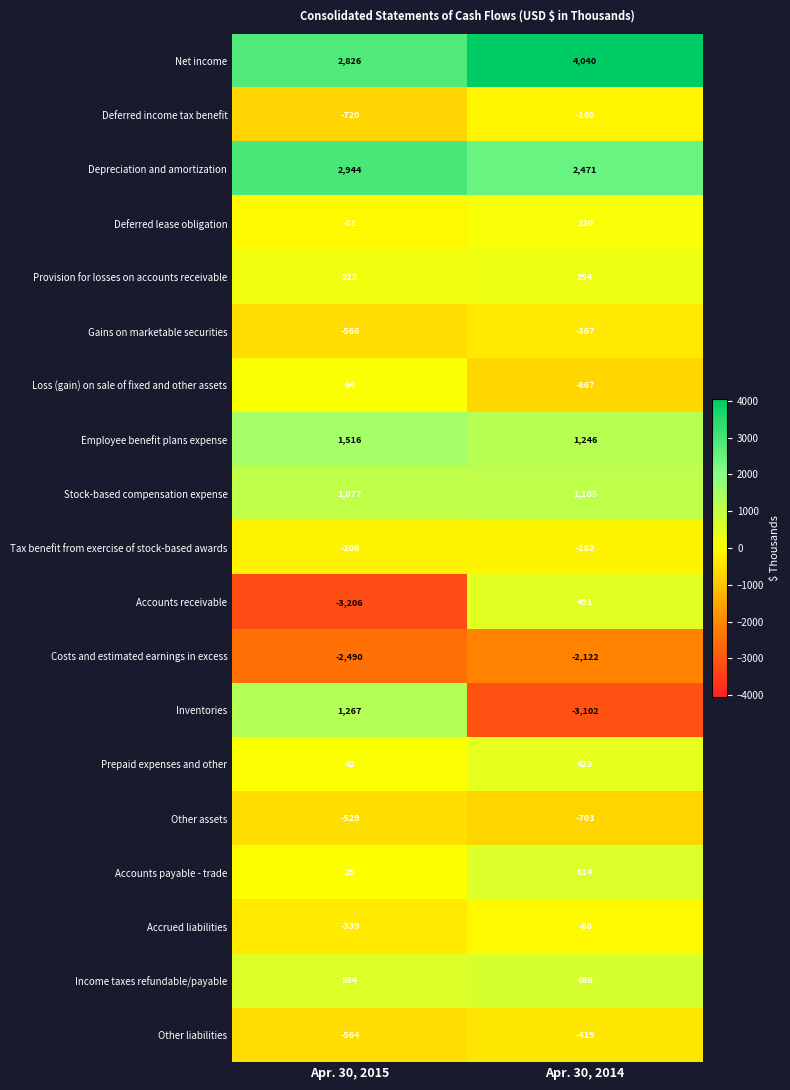

What is the spread (max minus min) of values at Apr. 30, 2014?

7142